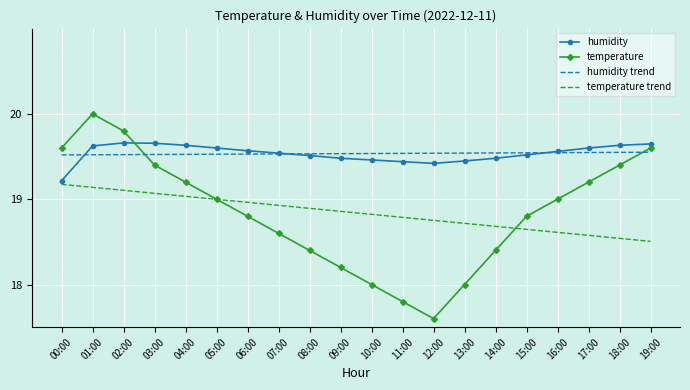

Which series has the largest range (max minus min)?

temperature